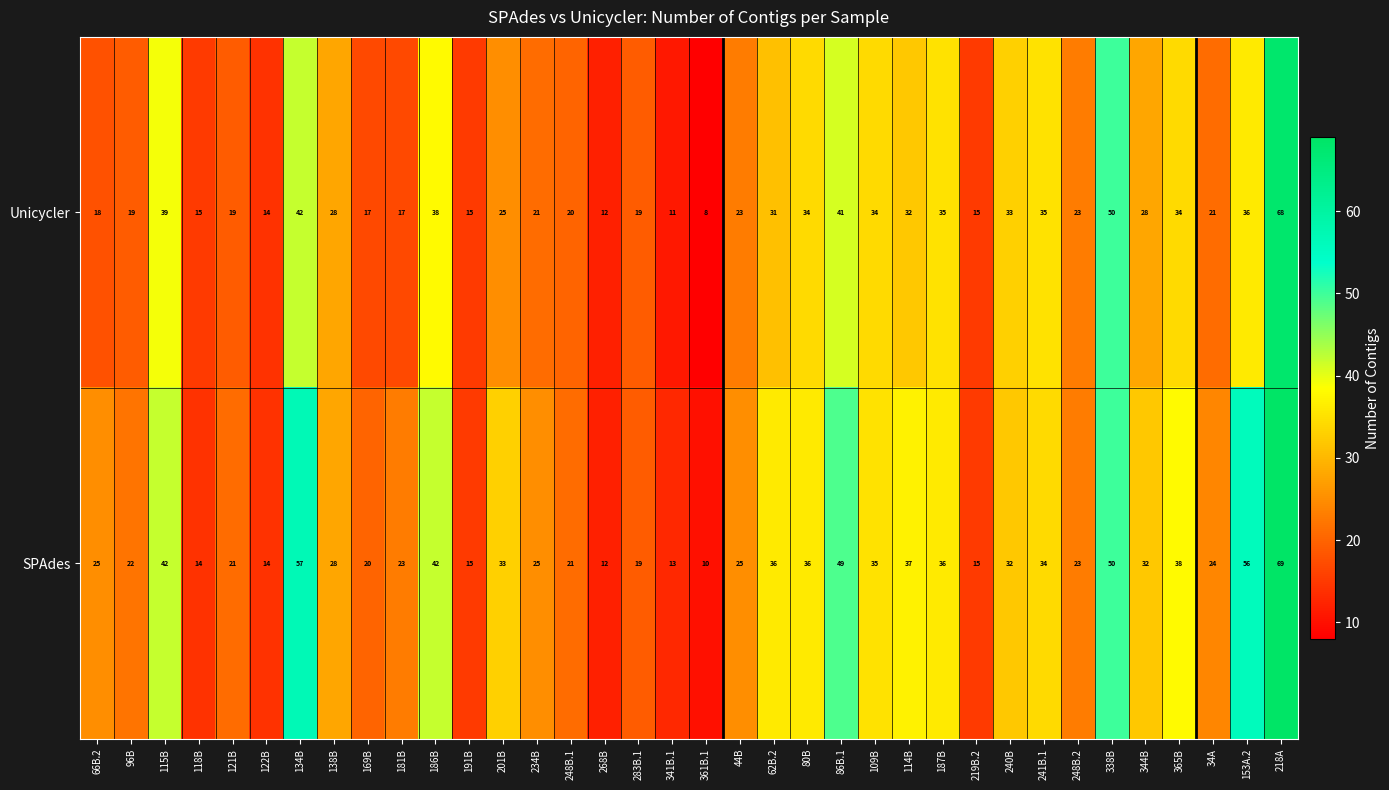

Is it true that SPAdes equals 62 at 62B.2?

False